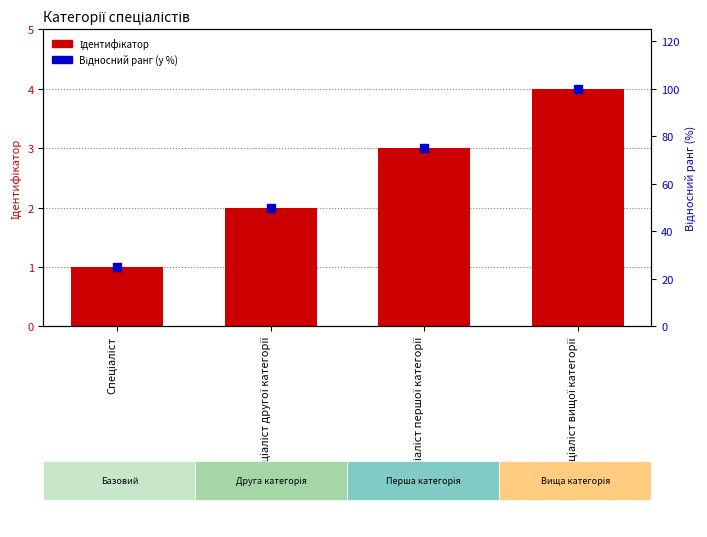

At how many categories does at least one series exceed 35?

3